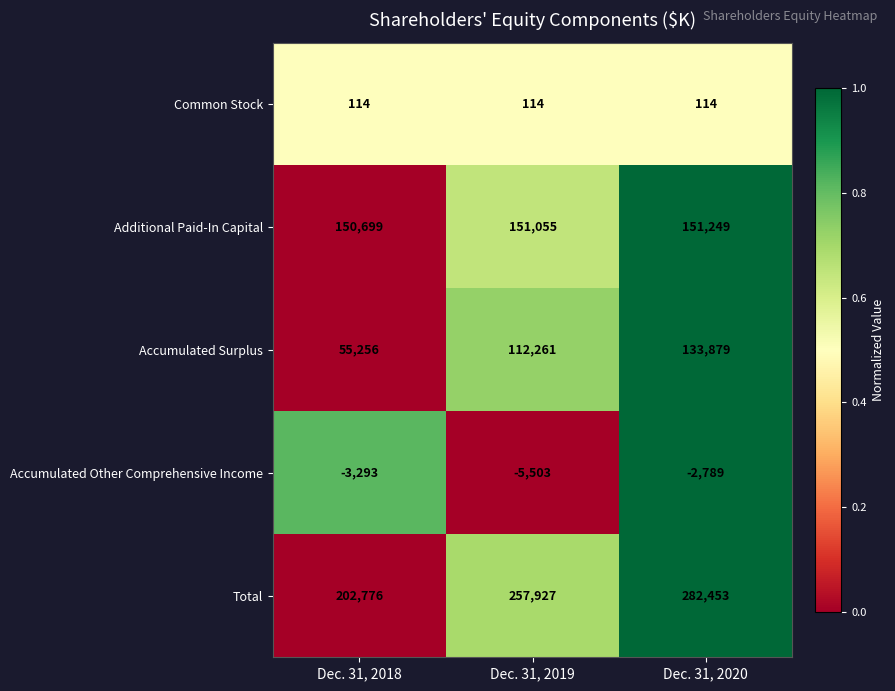

Which series has the largest total across all categories?

Total